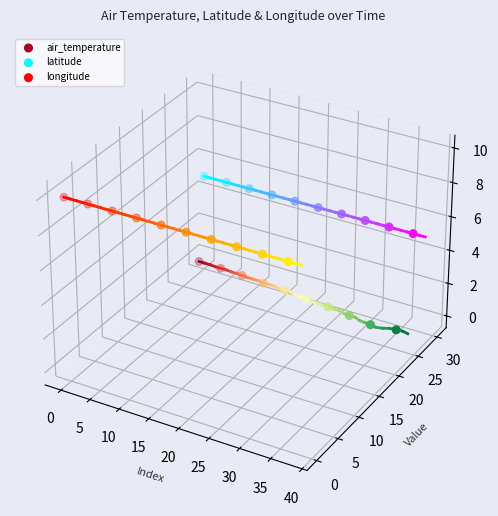

Is the value of latitude at 0 greater than the value of longitude at 40?

Yes